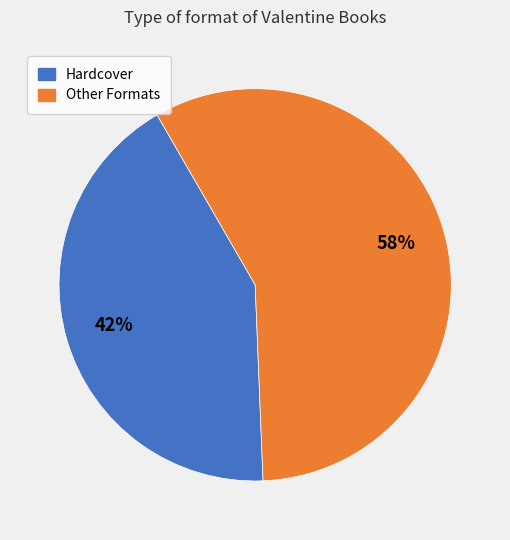

How many segments does this pie chart have?

2